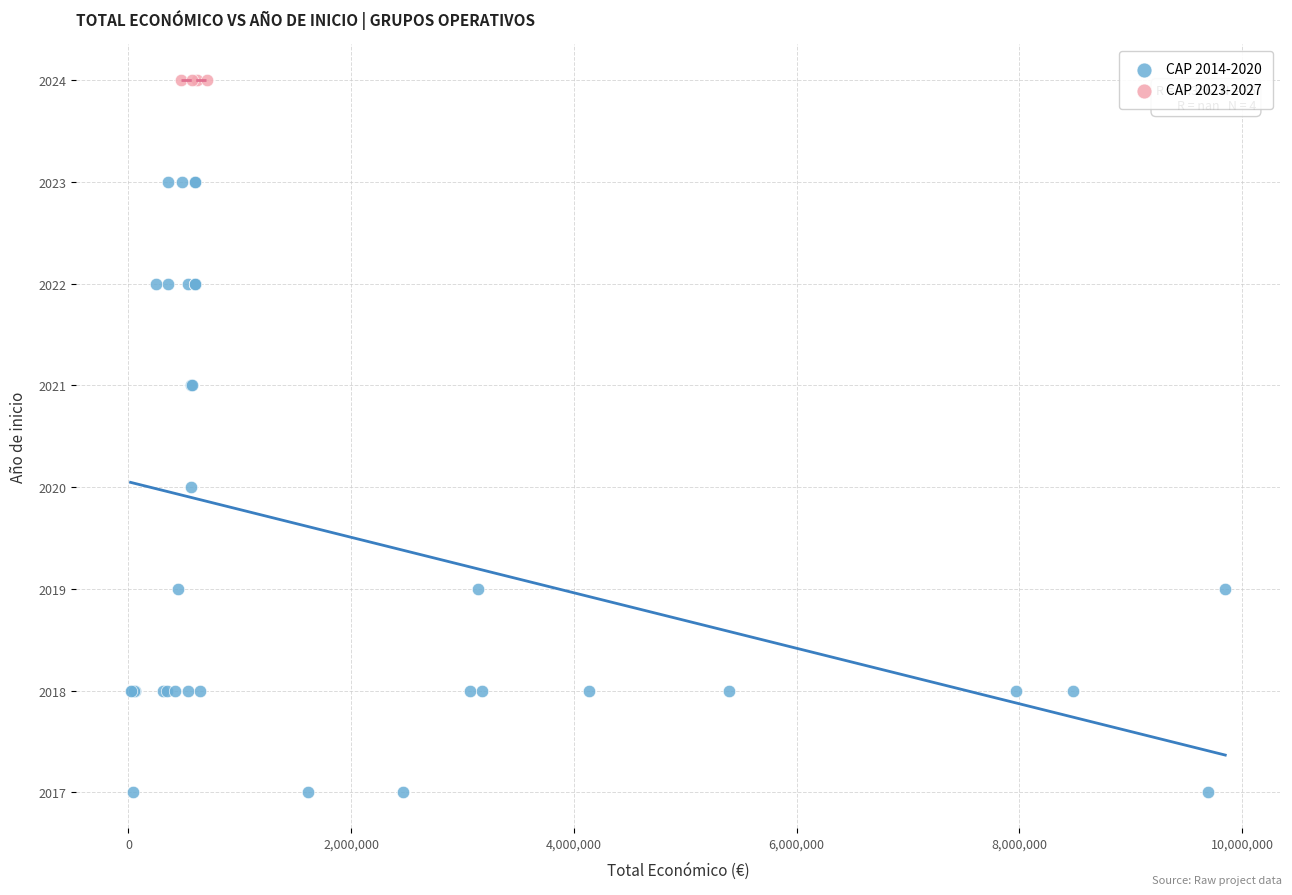

Which series reaches the maximum Y coordinate?

CAP 2023-2027